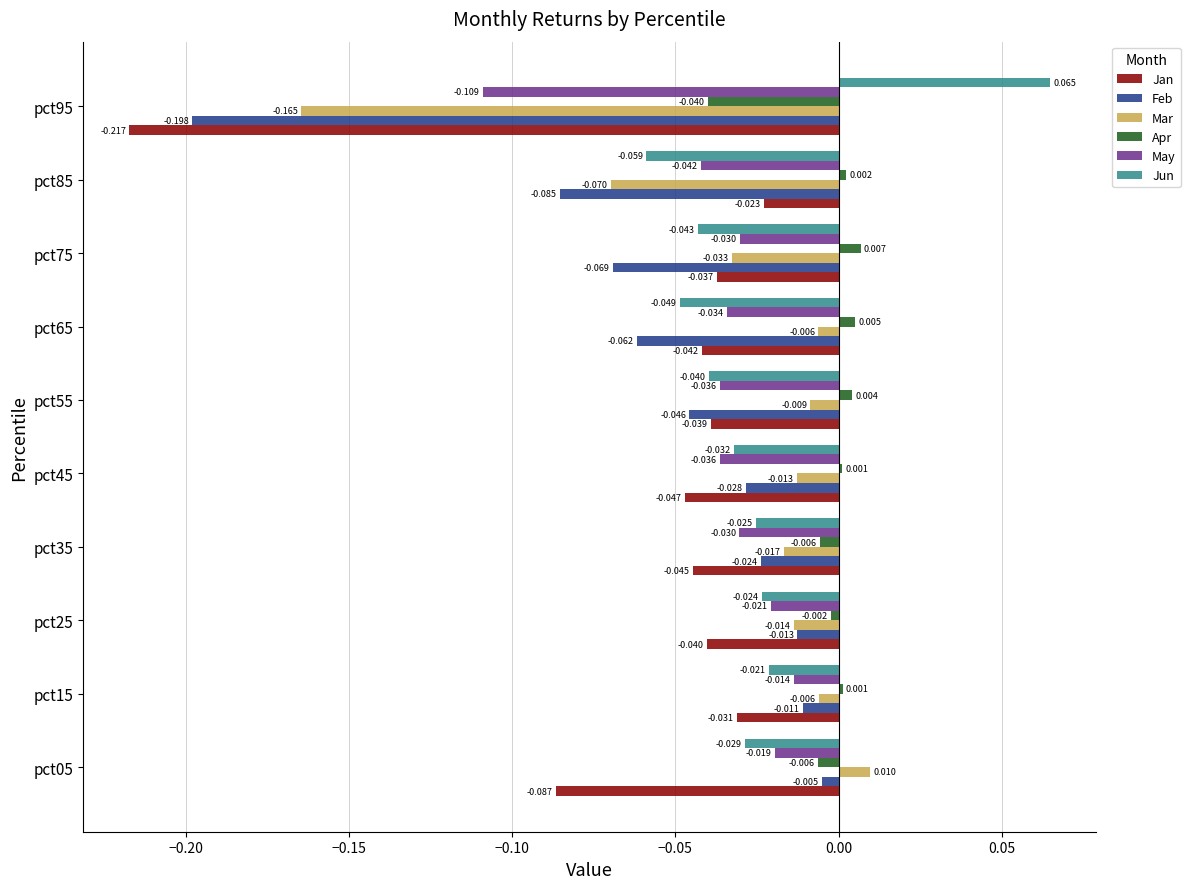

Which series changed the most between pct25 and pct85?

Feb